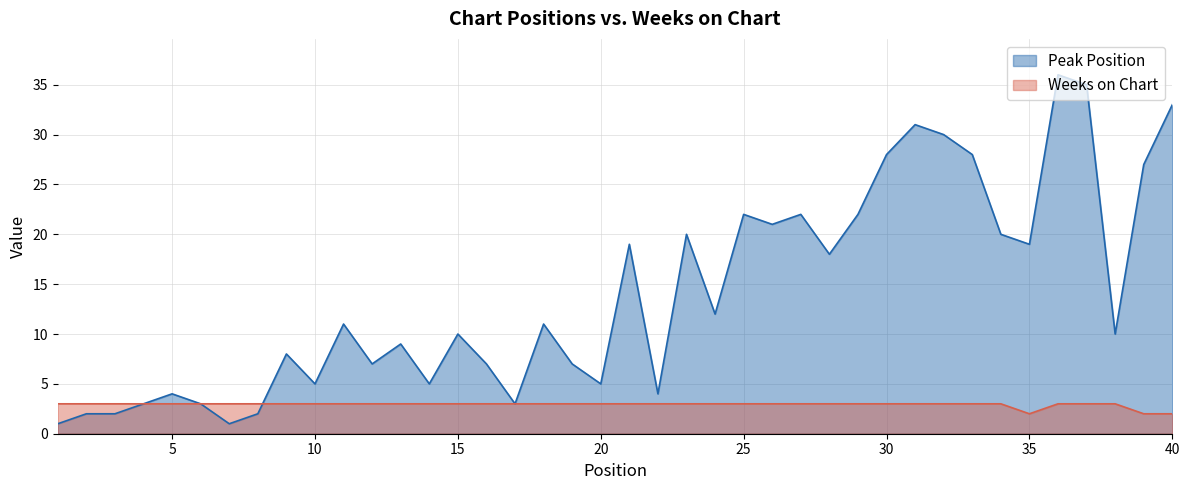

Which has a higher value, 24 or 10?

24